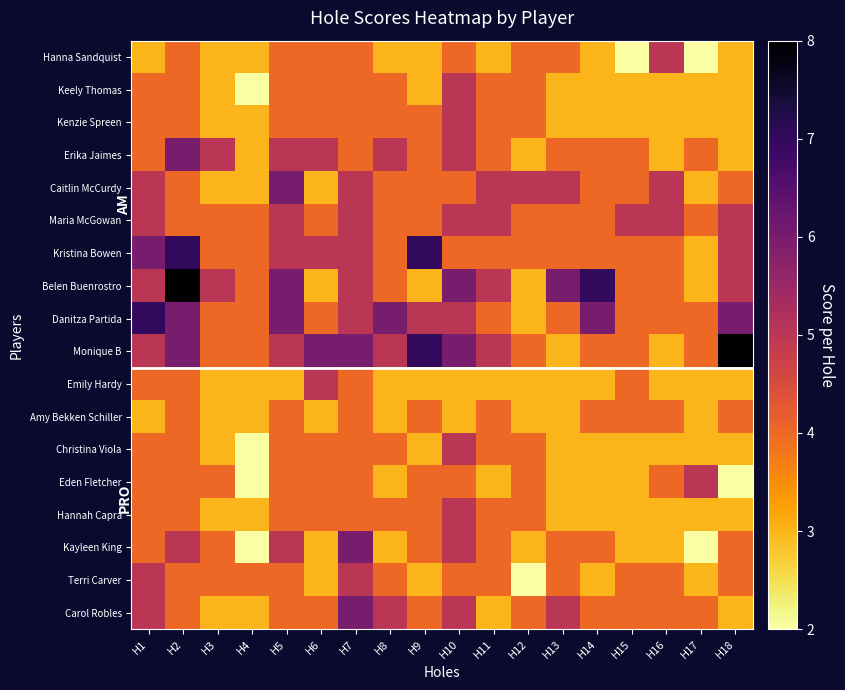

Rank the series by their maximum value, from lowest to highest.

Amy Bekken Schiller, Hanna Sandquist, Keely Thomas, Kenzie Spreen, Maria McGowan, Emily Hardy, Christina Viola, Eden Fletcher, Hannah Capra, Terri Carver, Erika Jaimes, Caitlin McCurdy, Kayleen King, Carol Robles, Kristina Bowen, Danitza Partida, Belen Buenrostro, Monique B